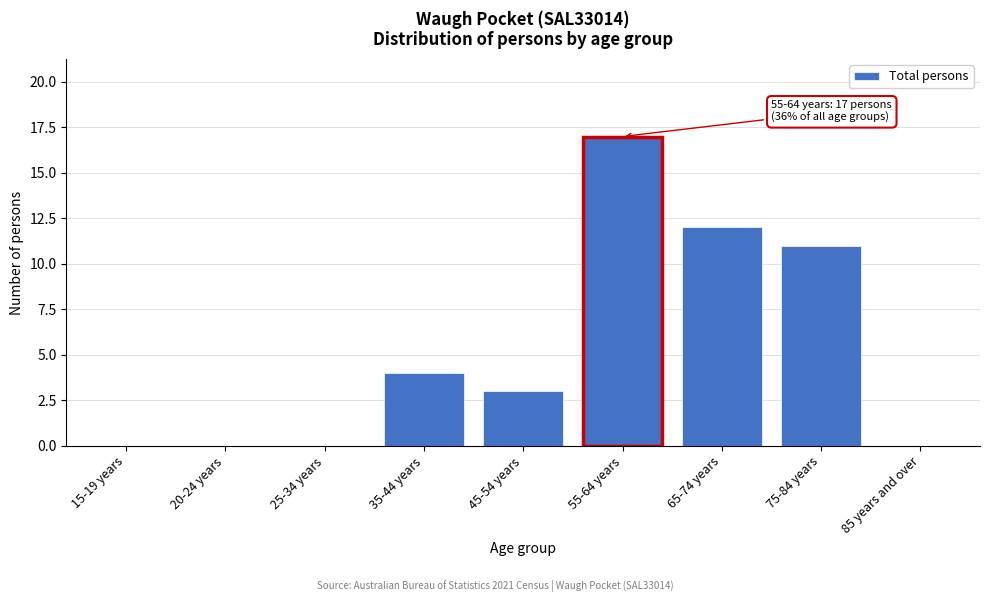

Reading left to right, what are all the values shown in this chart?

15-19 years=0	20-24 years=0	25-34 years=0	35-44 years=4	45-54 years=3	55-64 years=17	65-74 years=12	75-84 years=11	85 years and over=0